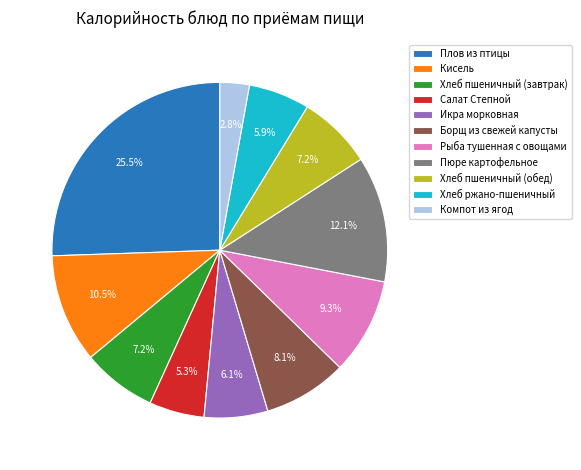

Combined, what portion of the pie is Плов из птицы and Салат Степной?

30.8%